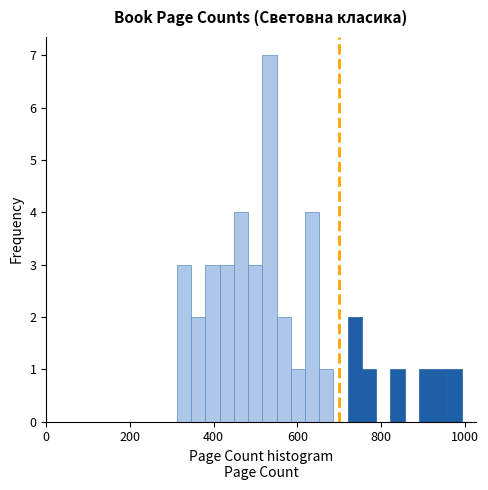

Read against the x-axis, roughly where is the centre of the tallest bar?

540